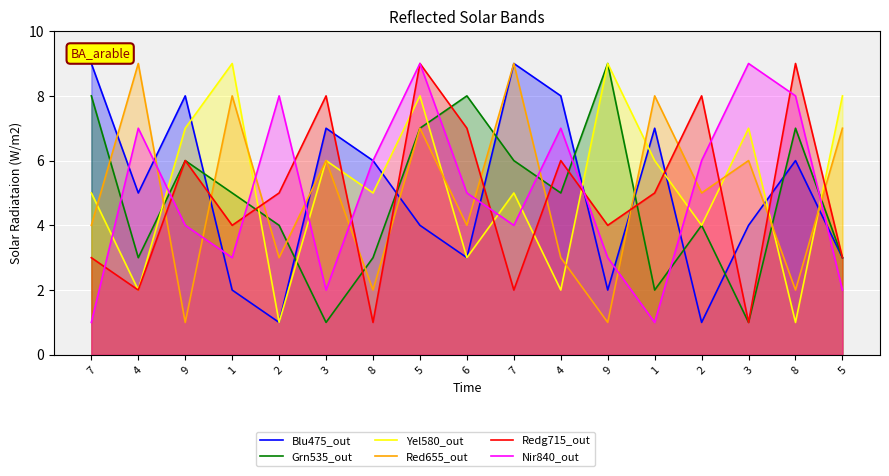

What is the difference between the highest and lowest values at 6?

5